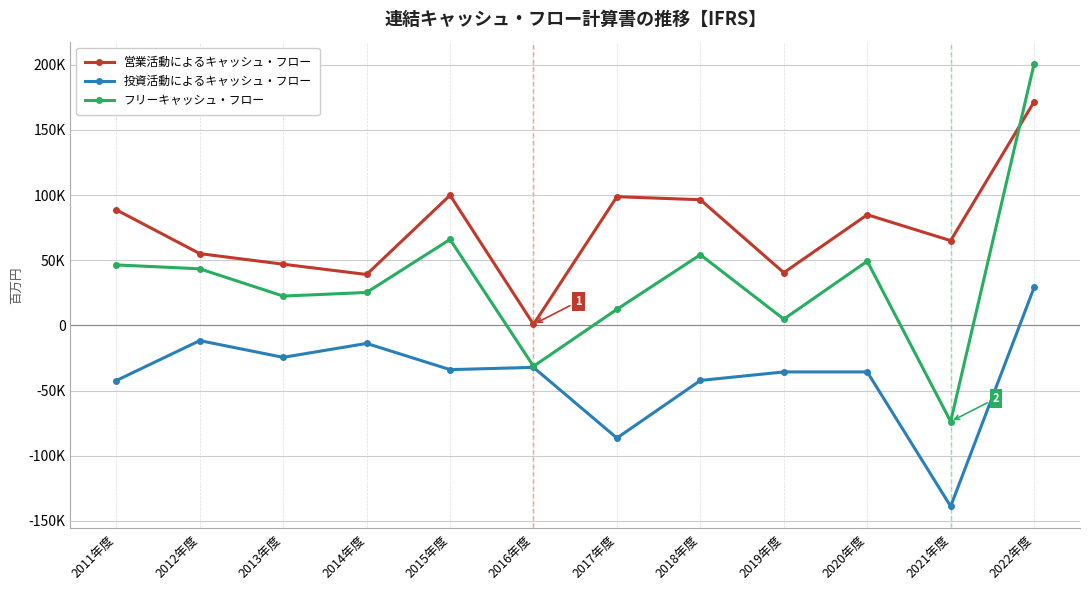

What is the difference between the maximum and minimum values in the 営業活動によるキャッシュ・フロー series?

170782